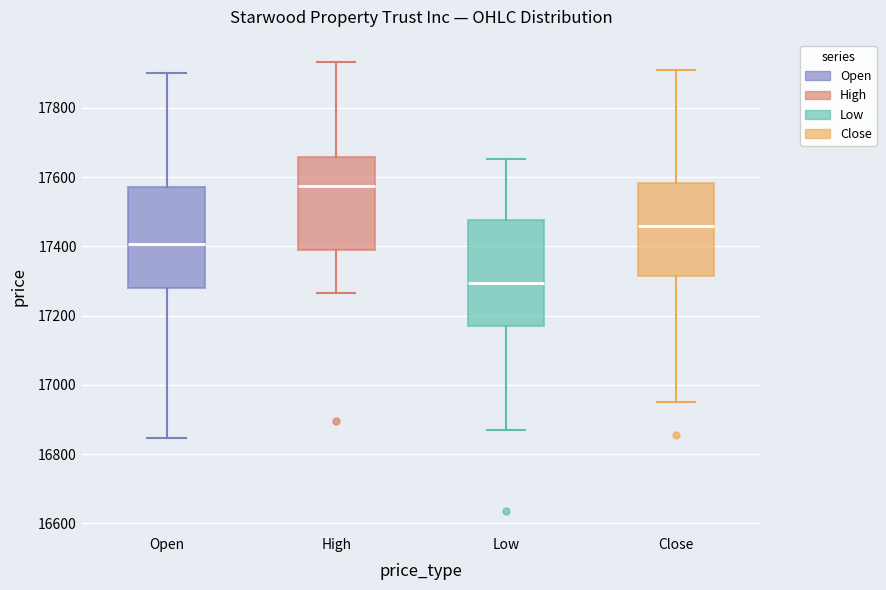

Where does the median line of the box for High sit on the y-axis? The values are not printed on the chart, so give them approximately, as read against the axis.

17580